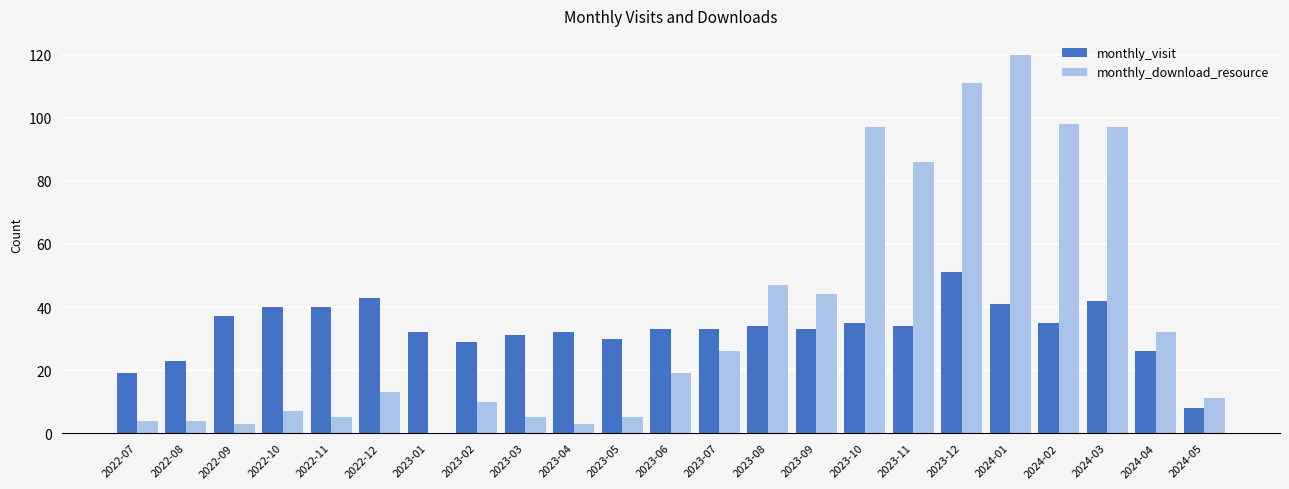

What is the sum of all monthly_visit values?

761